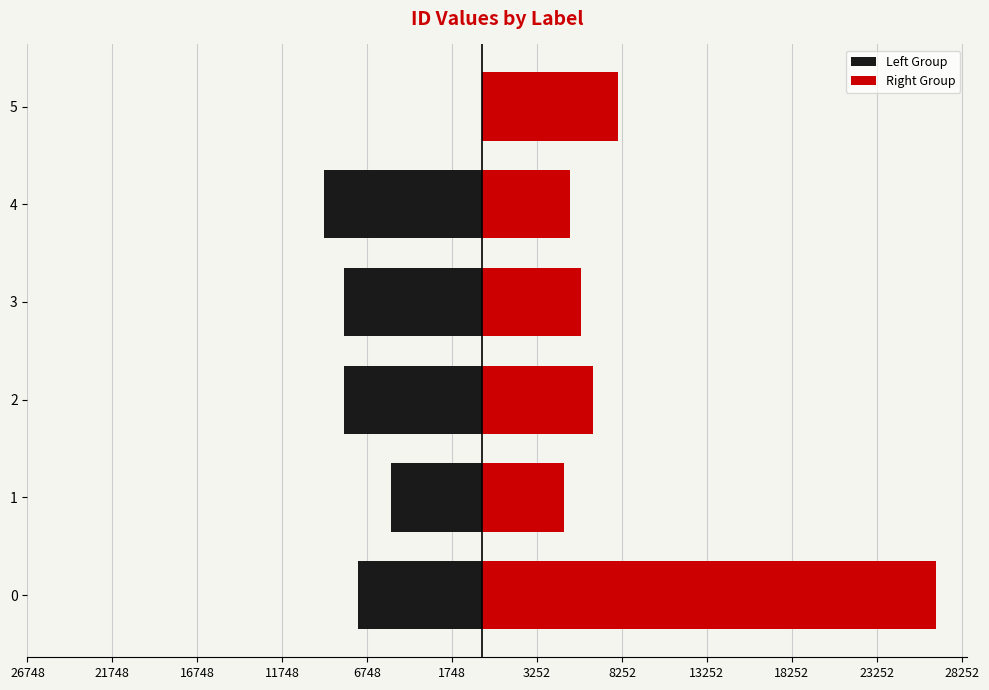

What is the difference between the highest and lowest values at 4?

14496